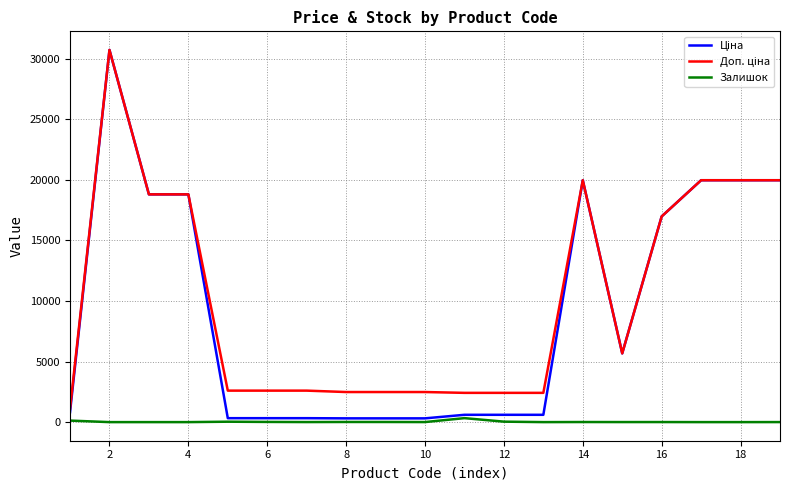

How many lines are shown in the chart?

3